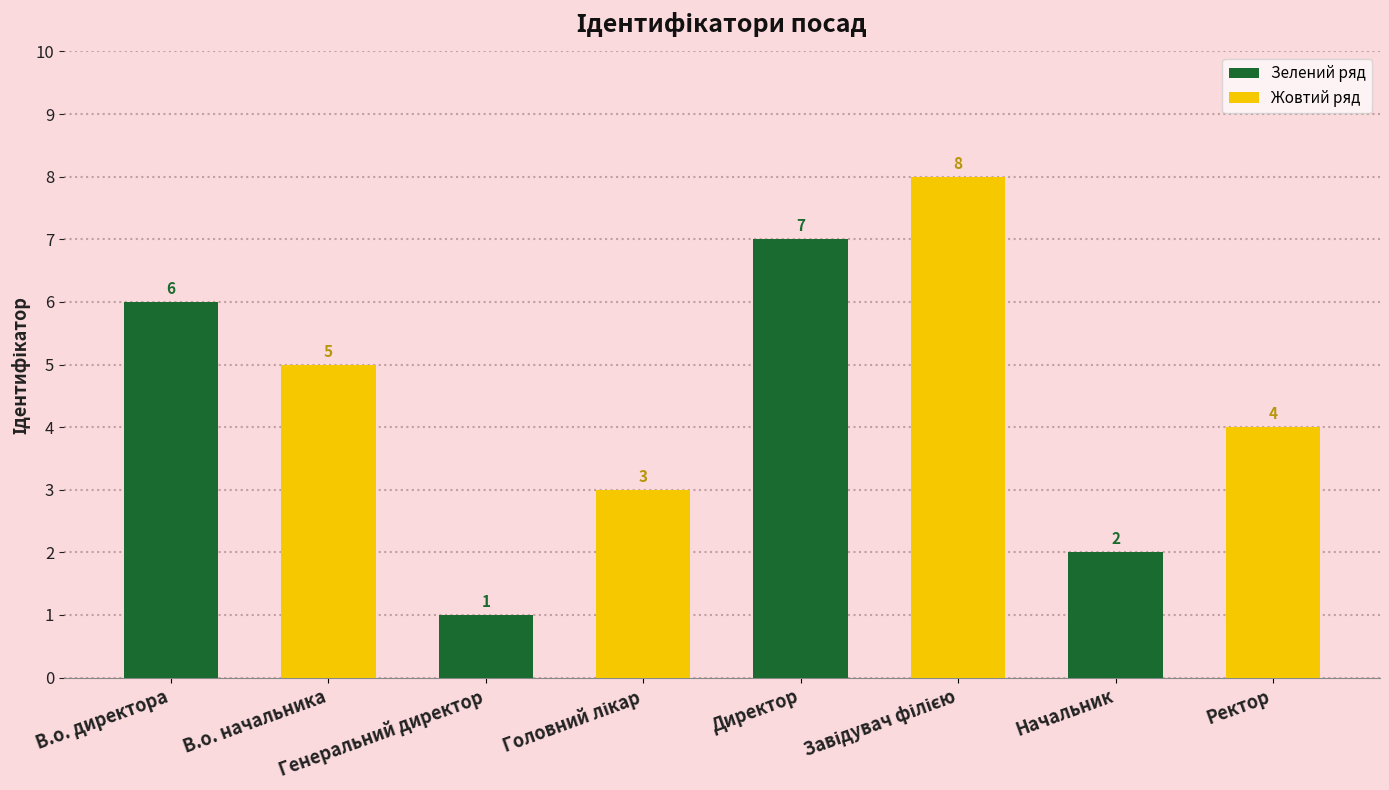

How many bars are there in total?

8